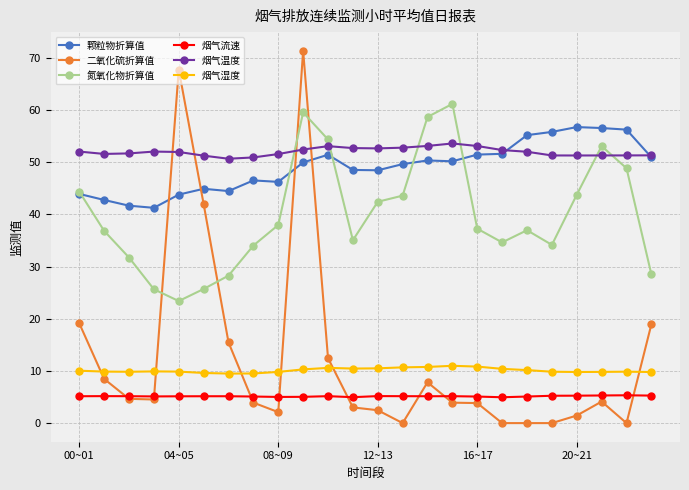

True or false: 烟气流速 and 氮氧化物折算值 intersect in this chart.

False